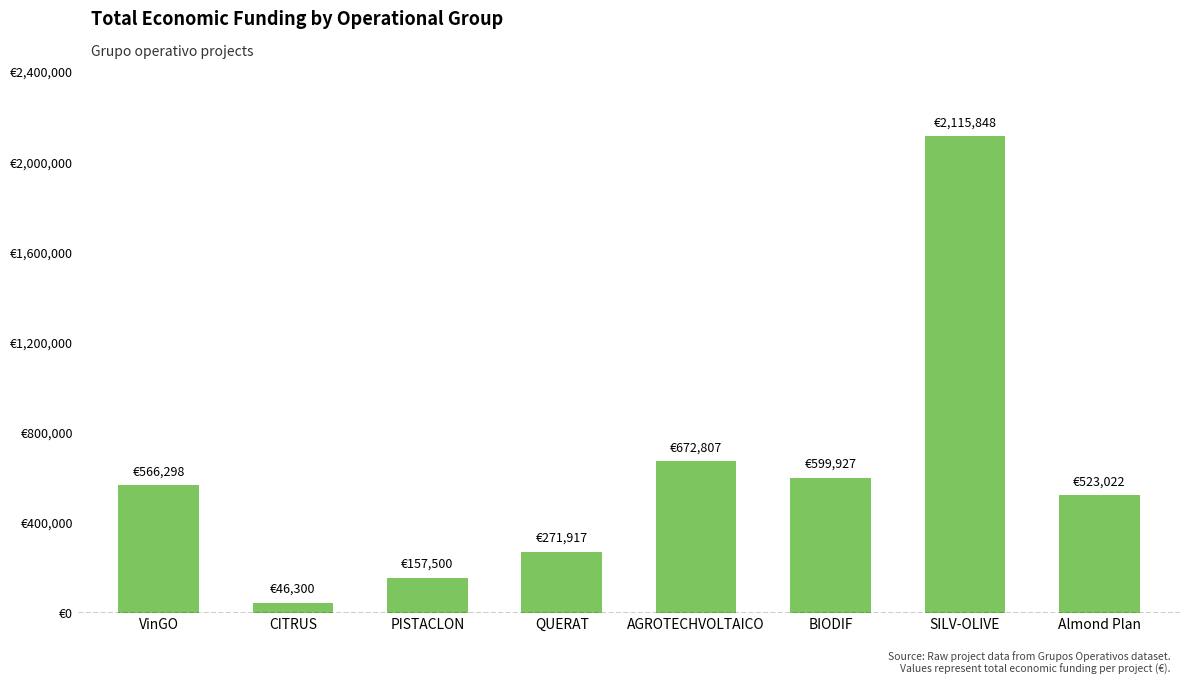

Which category has the lowest value across all series?

CITRUS